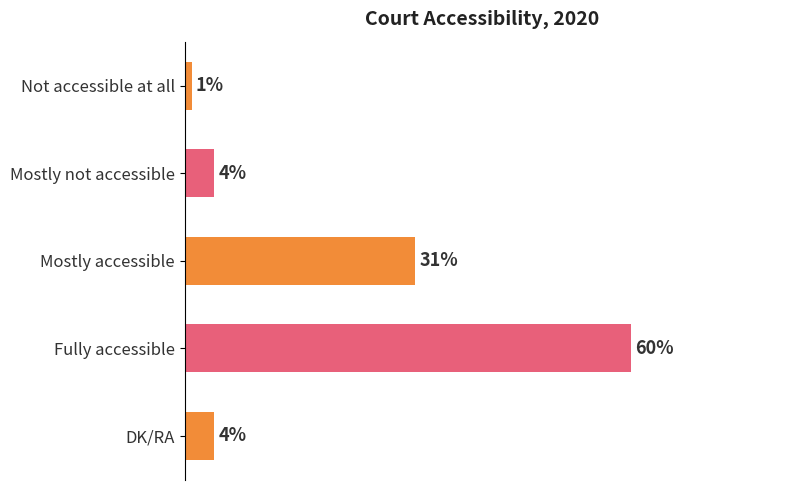

Which has a higher value, Fully accessible or DK/RA?

Fully accessible